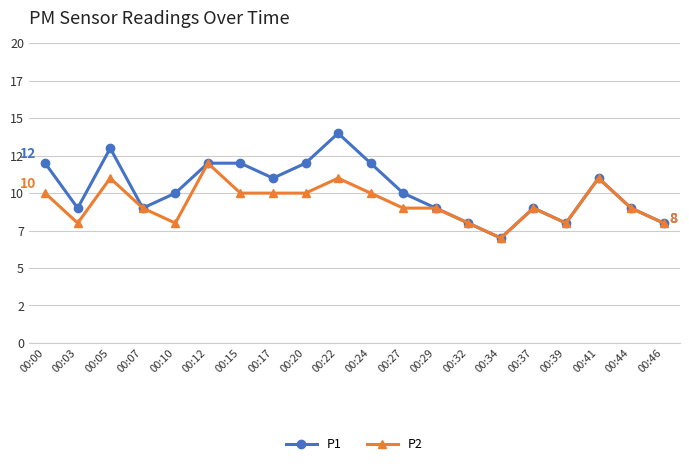

Which series has the largest total across all categories?

P1